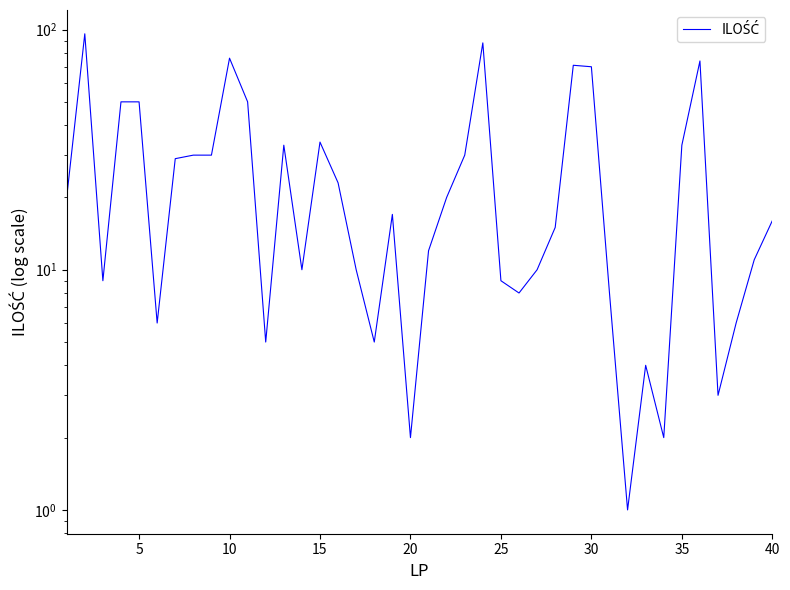

What is the minimum value shown in the chart?

1